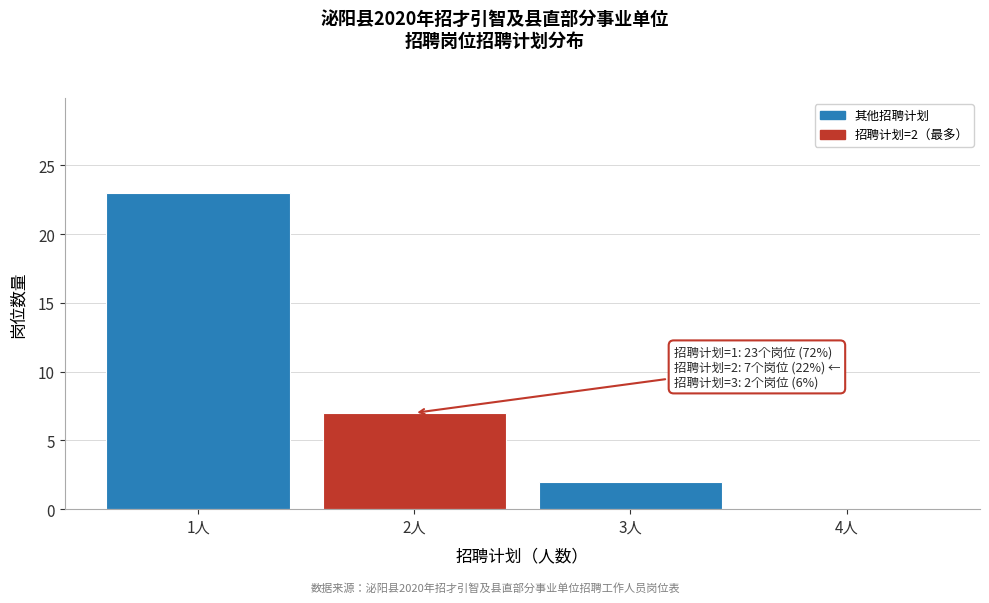

Over which range of the x-axis is the bar tallest?

0.5 to 1.5